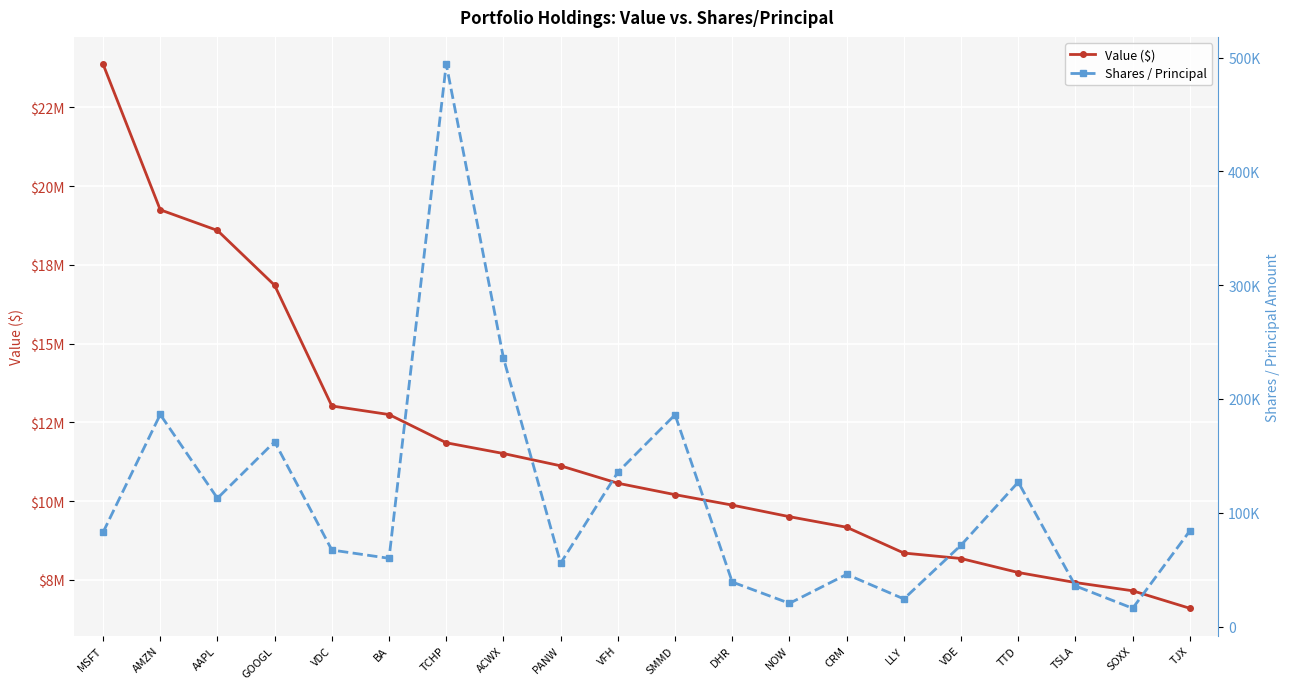

True or false: Value ($) and Shares / Principal intersect in this chart.

False